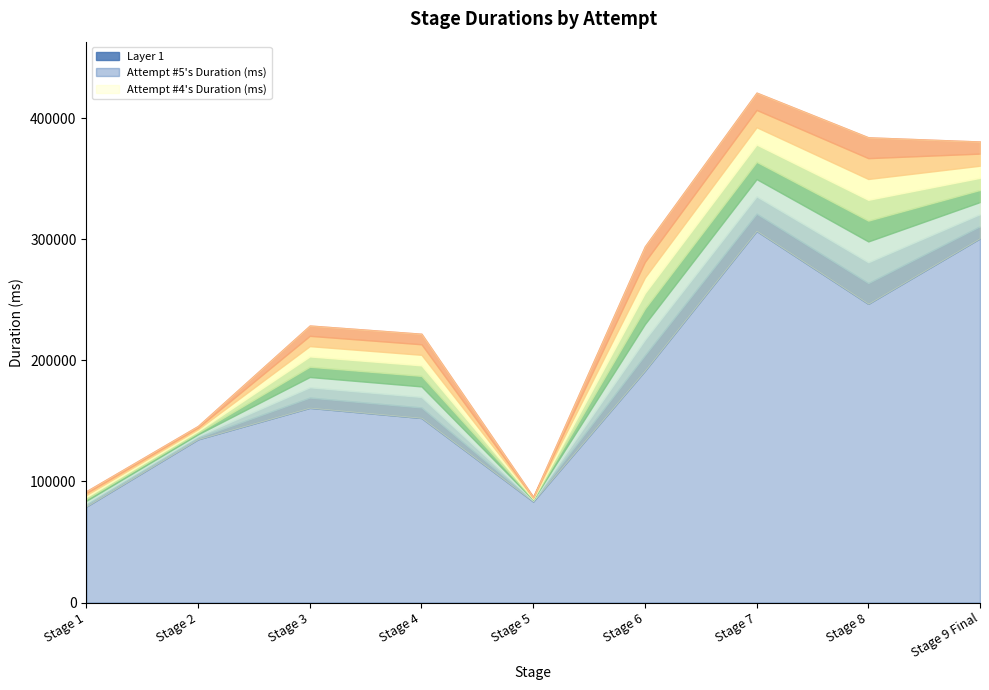

True or false: Attempt #5's Duration (ms) and Attempt #4's Duration (ms) cross at least once.

False